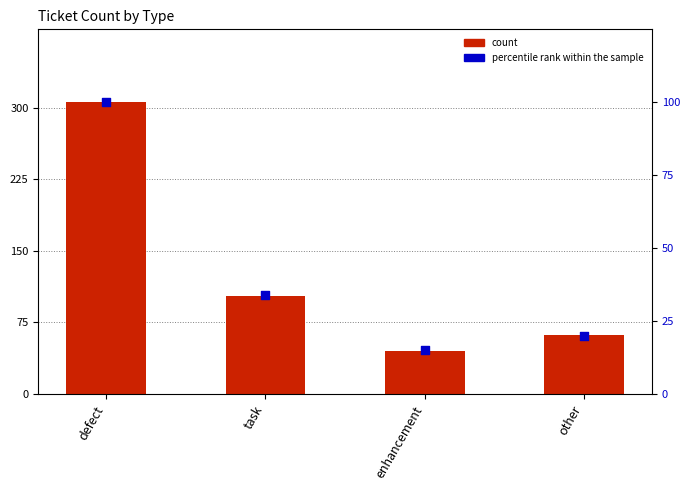

At how many categories does at least one series exceed 260?

1